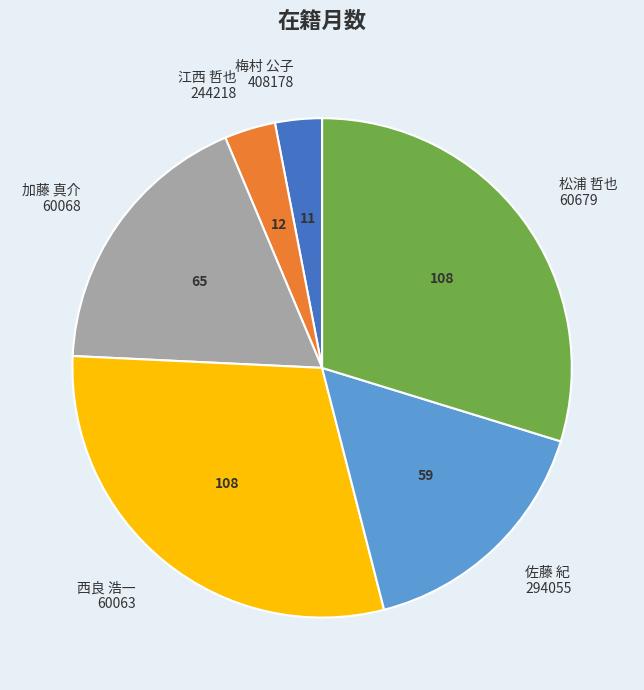

Which has a higher value, 加藤 真介 60068 or 梅村 公子 408178?

加藤 真介 60068